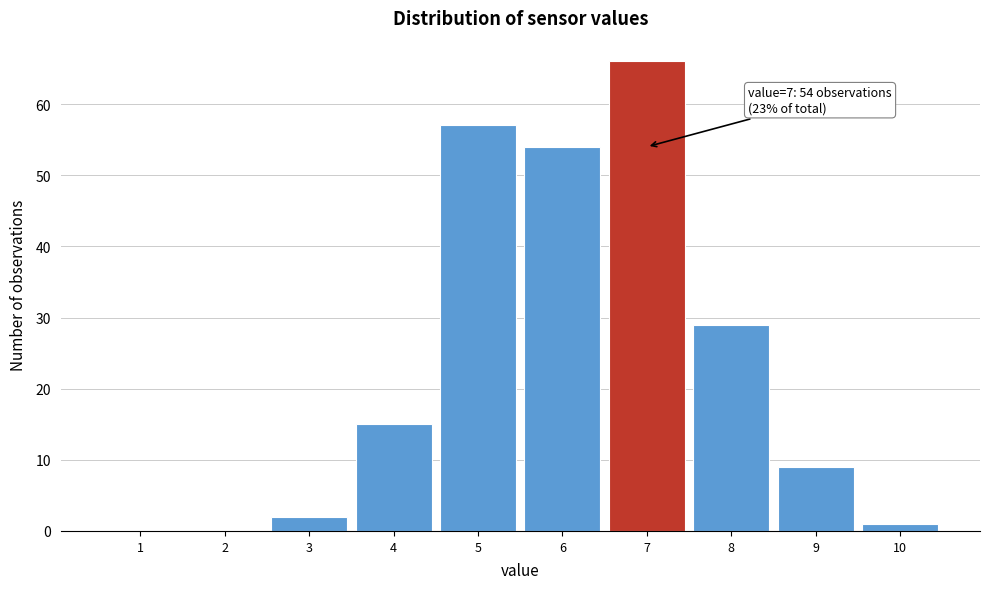

Which range on the x-axis has the tallest bar?

6.5 to 7.5